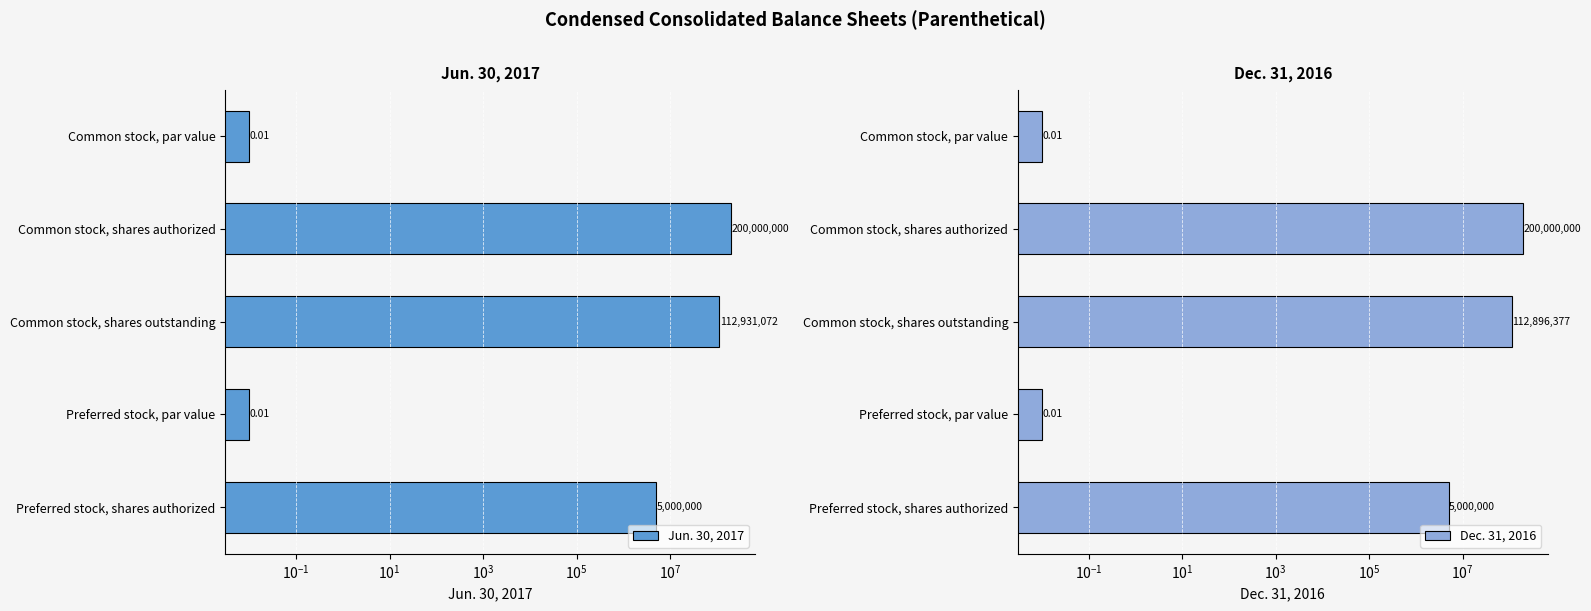

Between Common stock, par value and Common stock, shares authorized, which series saw the biggest shift?

Jun. 30, 2017